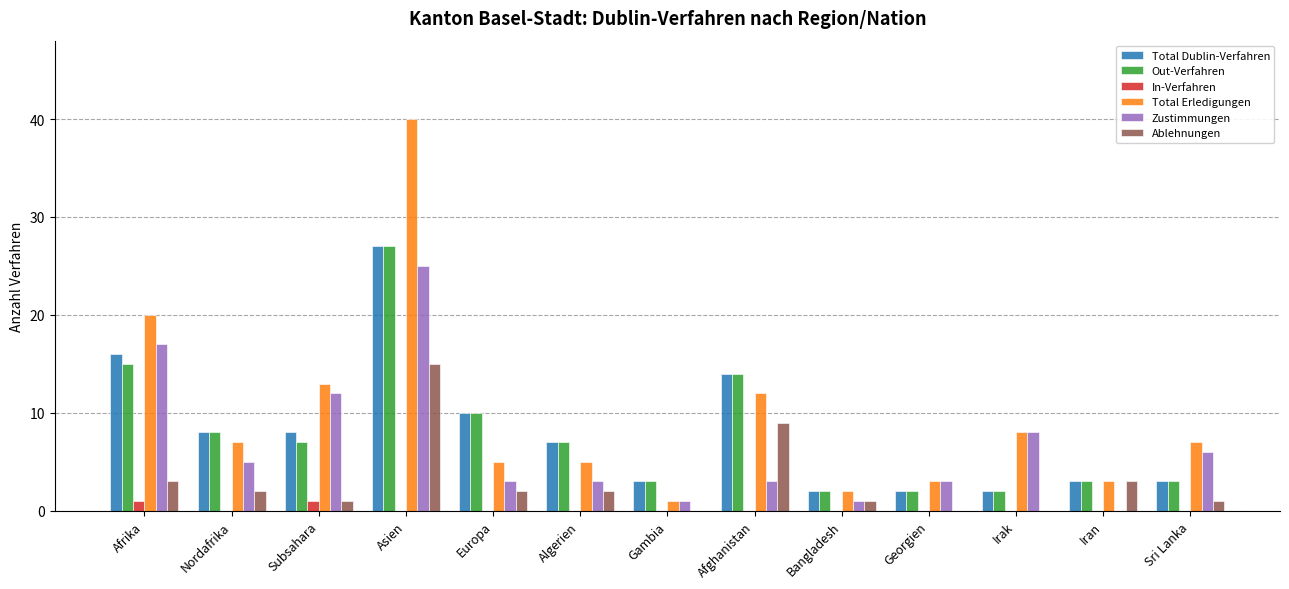

Is the value of Ablehnungen at Asien greater than the value of Total Erledigungen at Europa?

Yes